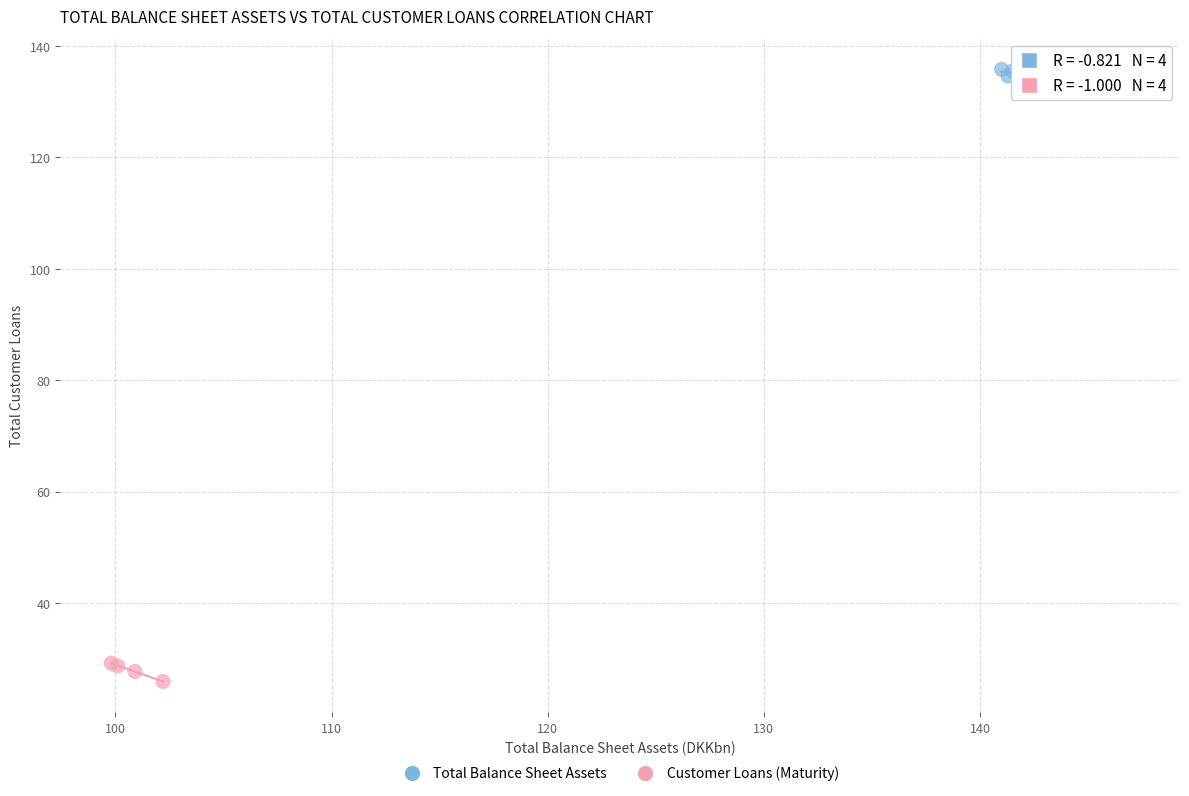

Which series contains the lowest Y value?

Customer Loans (Maturity)